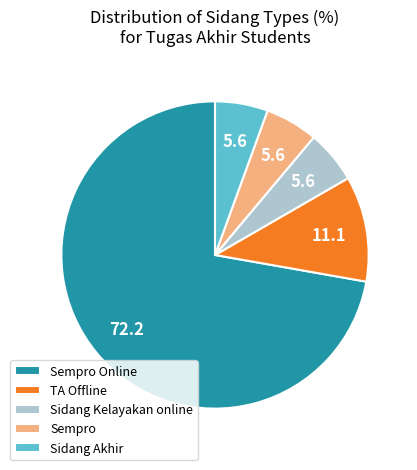

Which category has the biggest portion of the pie?

Sempro Online